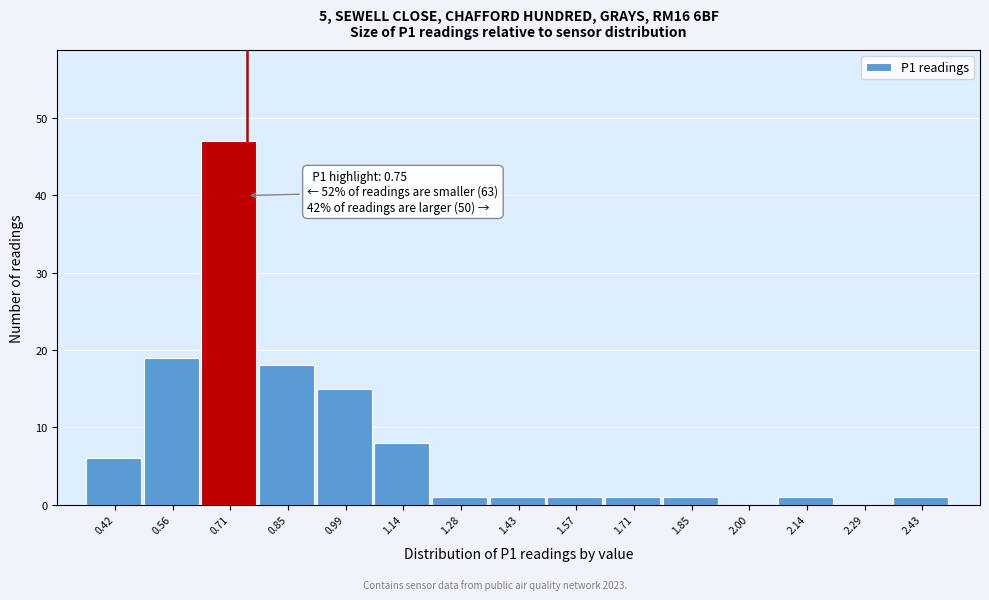

Which range on the x-axis has the tallest bar?

0.64 to 0.78